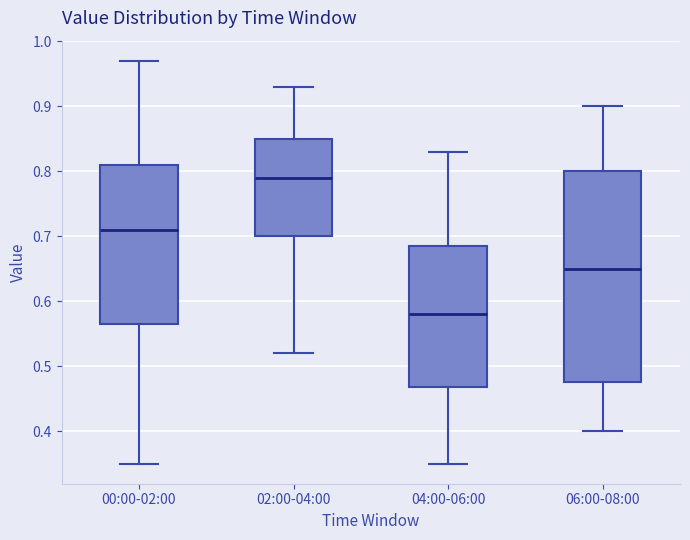

Where is the lower edge of the box for 02:00-04:00 on the y-axis? The values are not printed on the chart, so give them approximately, as read against the axis.

0.70